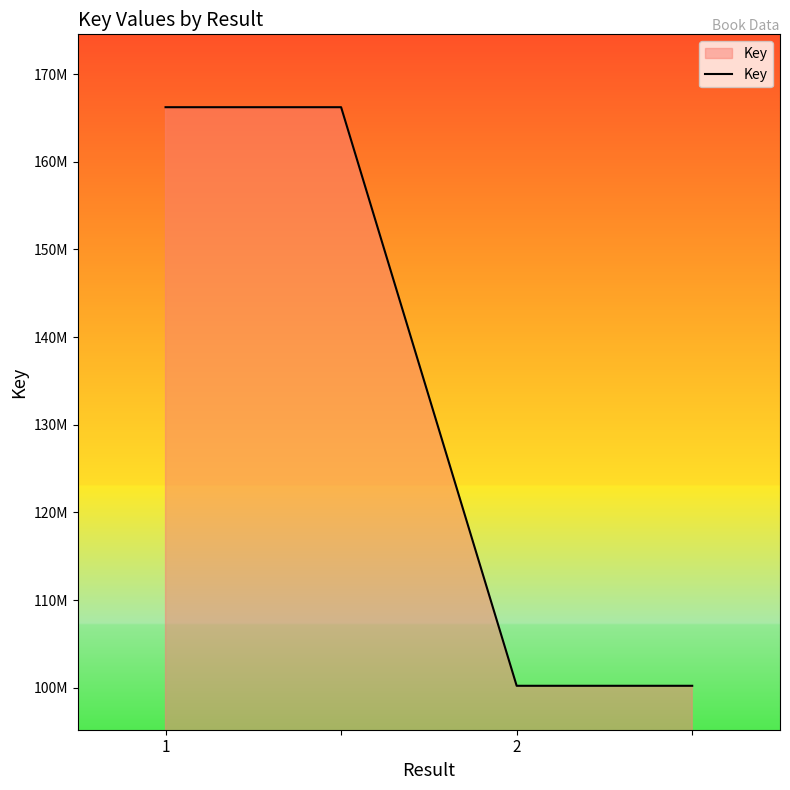

What is the average value?

133223976